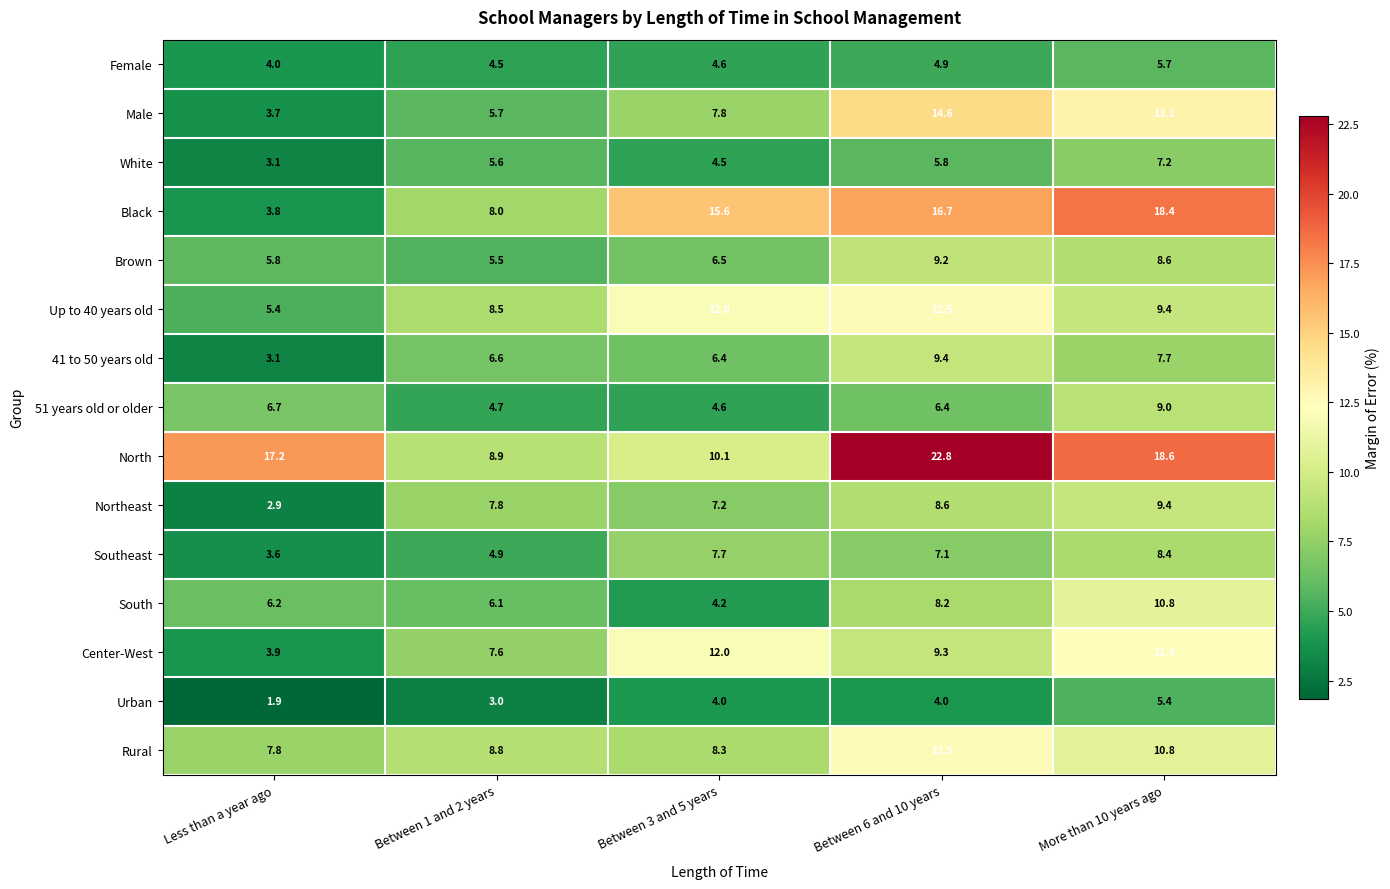

What is the total value across all series at Between 1 and 2 years?

96.2